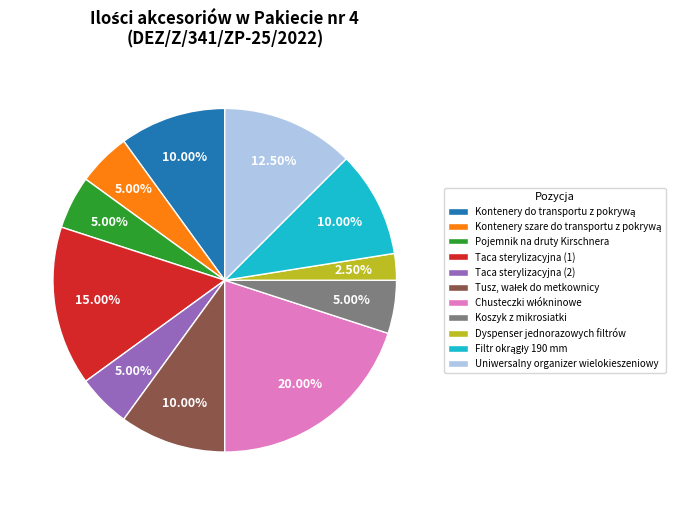

What is the smallest slice in the pie chart?

Dyspenser jednorazowych filtrów